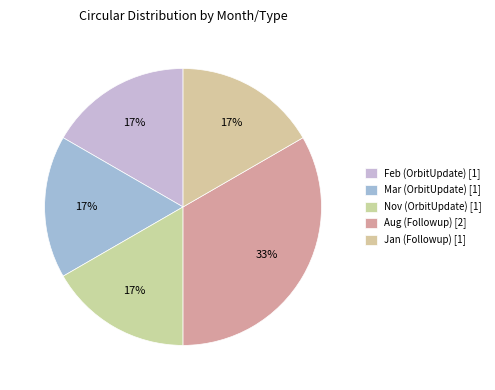

Count the number of slices in the pie.

5